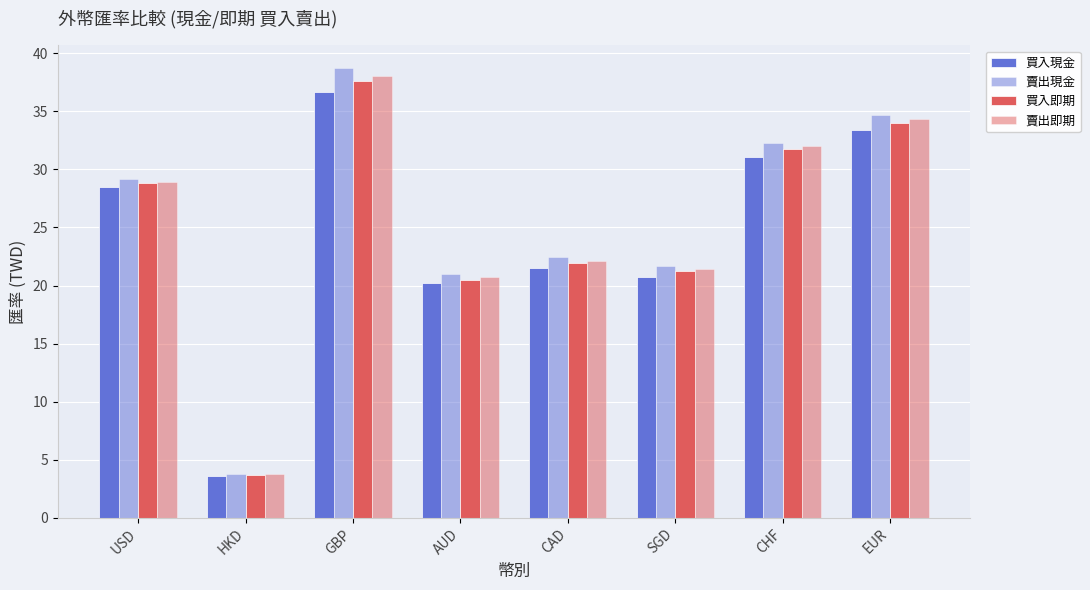

How many bars are there in total?

32